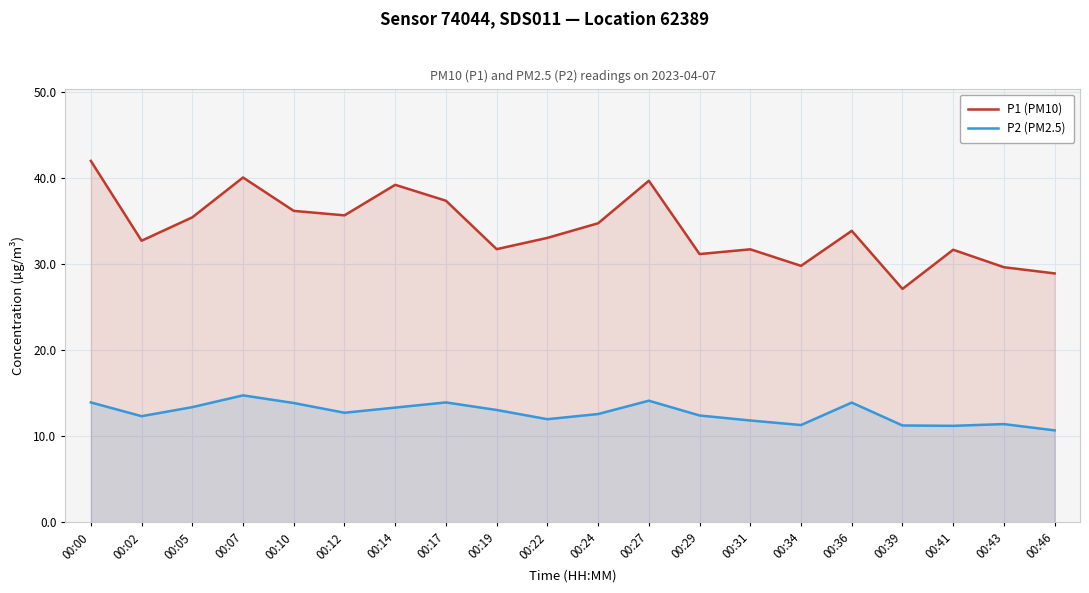

Which series has the largest total across all categories?

P1 (PM10)